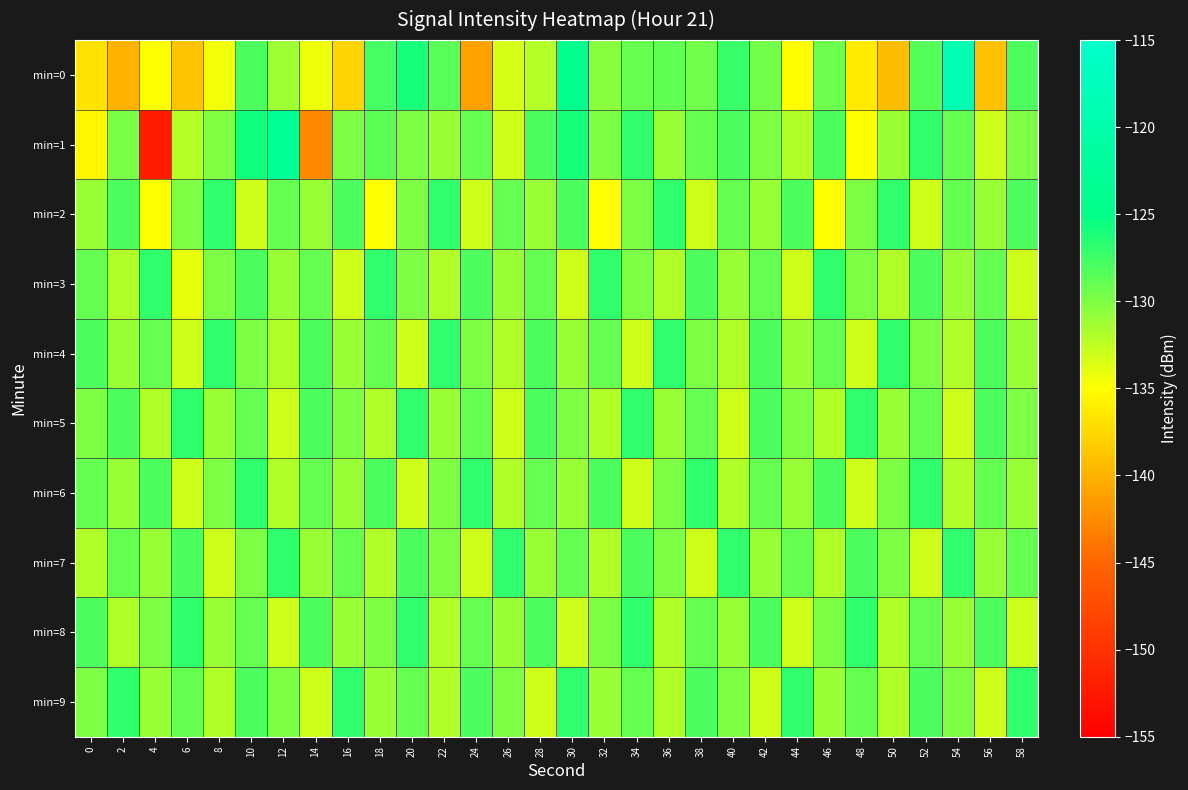

Which series changed the most between 8 and 28?

min=2